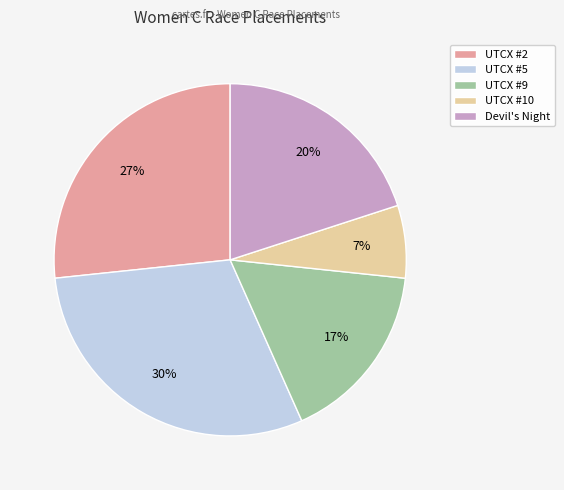

What is the largest slice in the pie chart?

UTCX #5